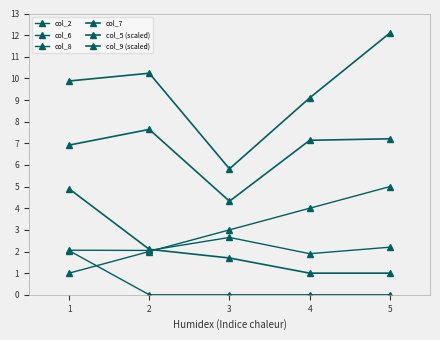

Does the chart have visible grid lines?

No